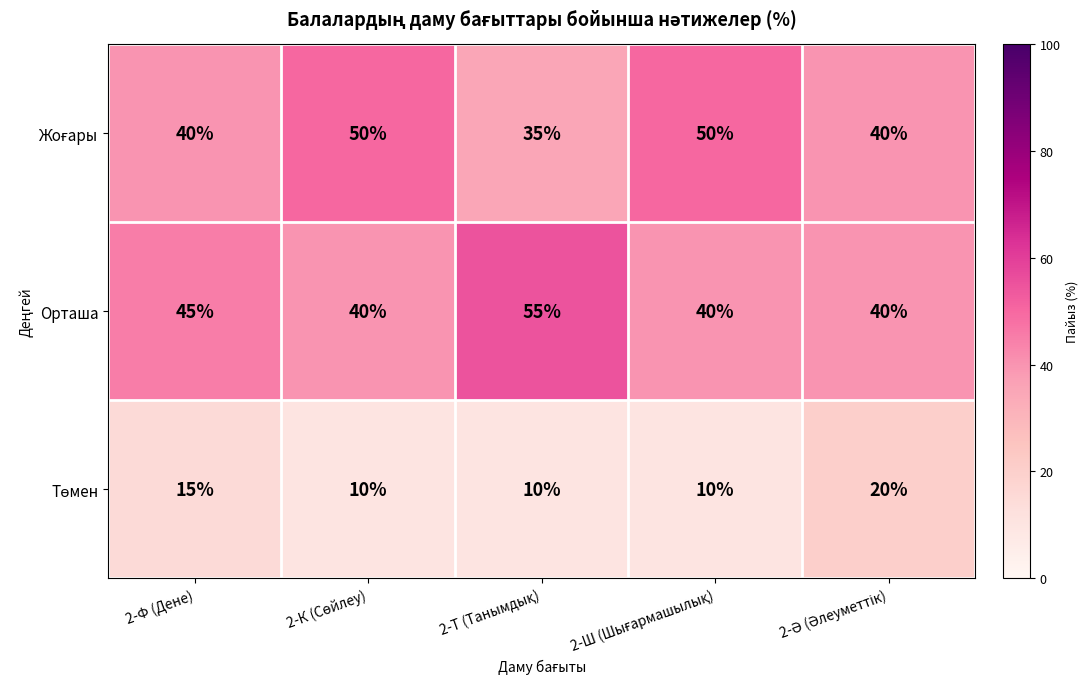

What is the total value across all series at 2-Ф (Дене)?

100